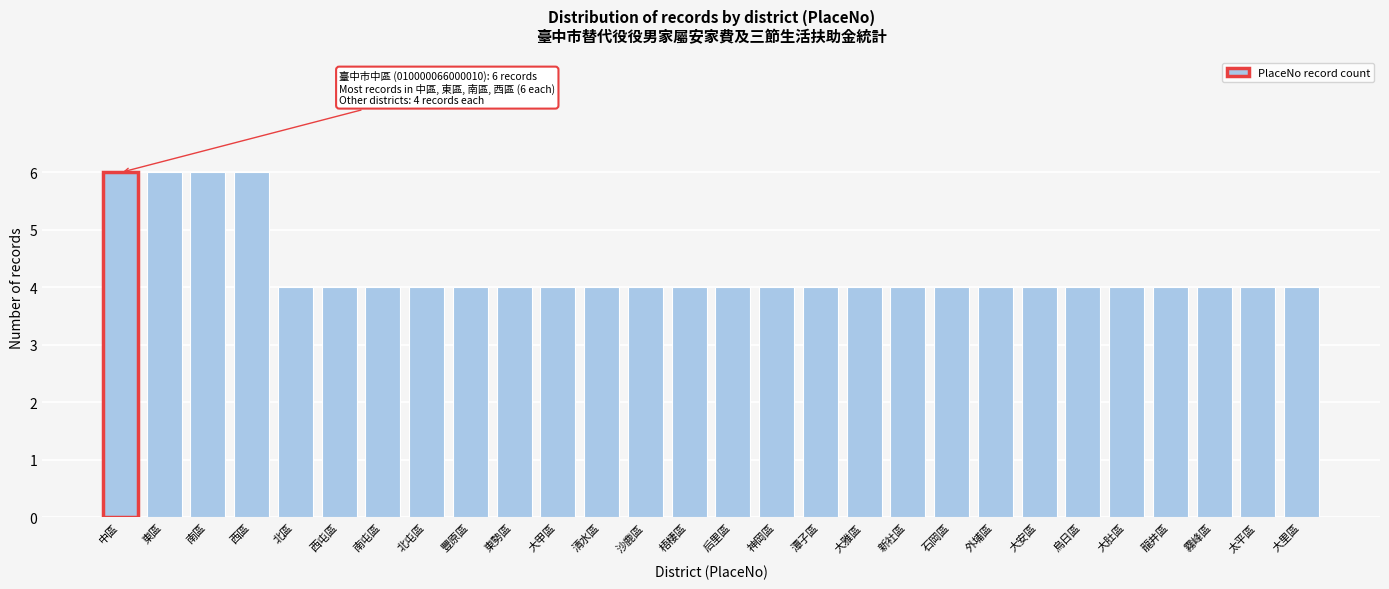

Reading right to left, transcribe all the data shown in this chart.

4	4	4	4	4	4	4	4	4	4	4	4	4	4	4	4	4	4	4	4	4	4	4	4	6	6	6	6